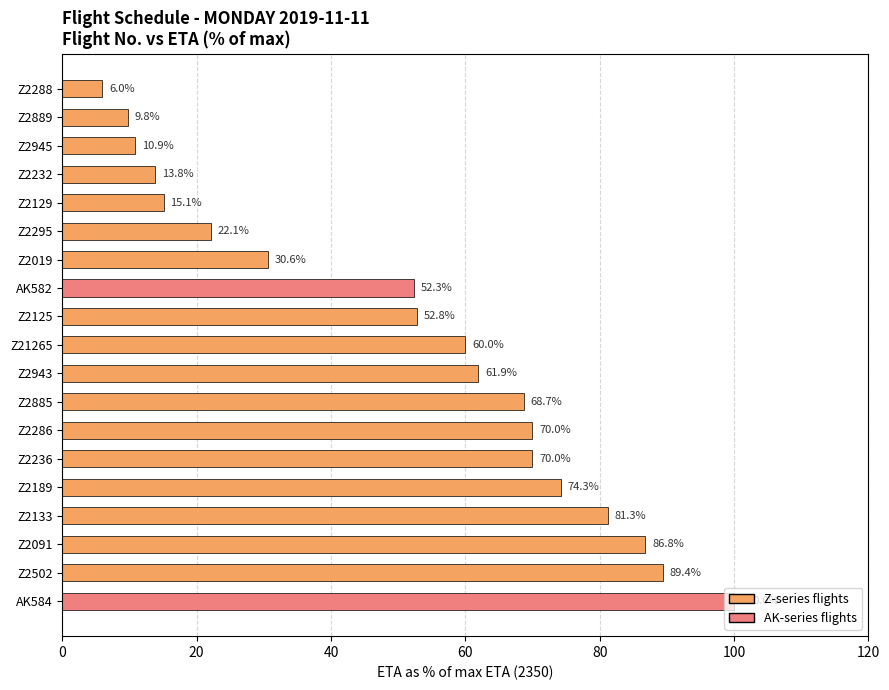

What is the greatest value displayed?

100.0